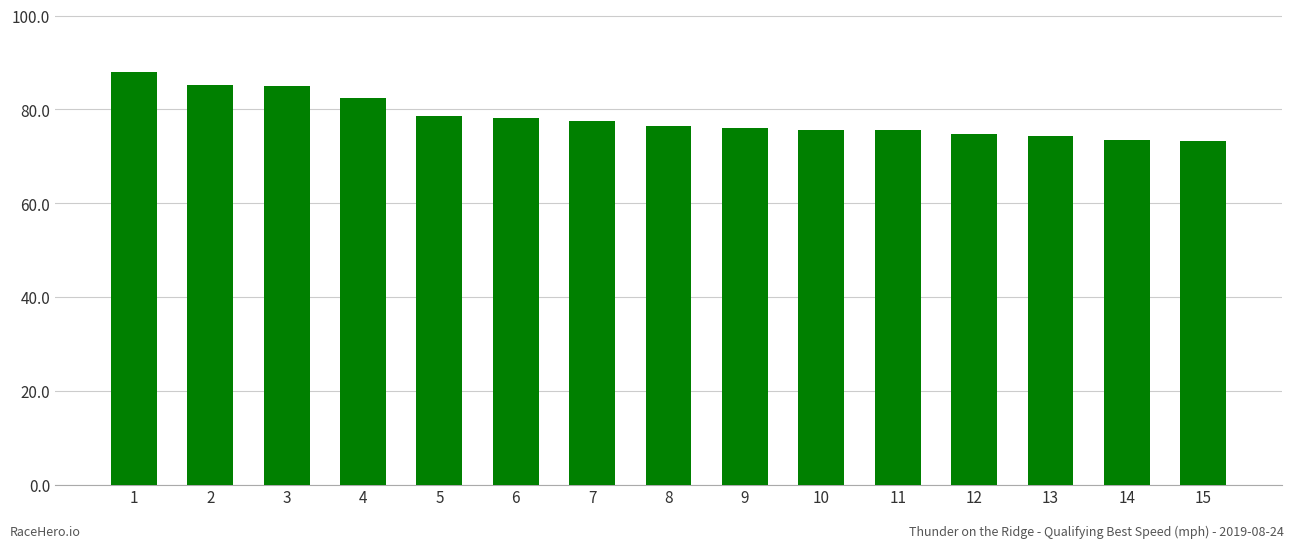

Where does the data first go above 76?

1